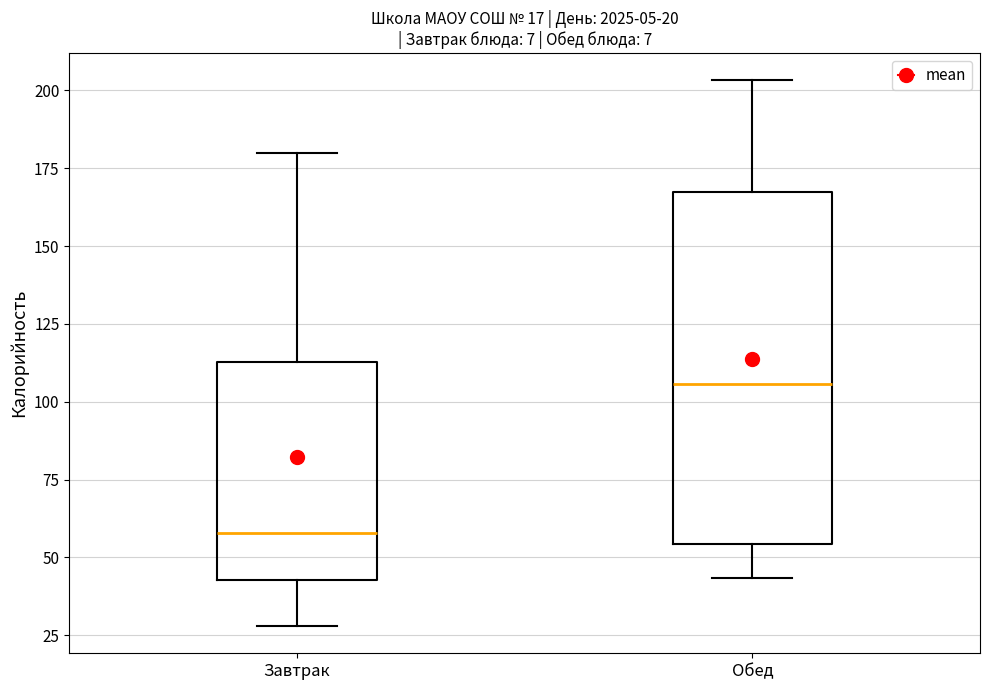

Which box has the lowest median line?

Завтрак